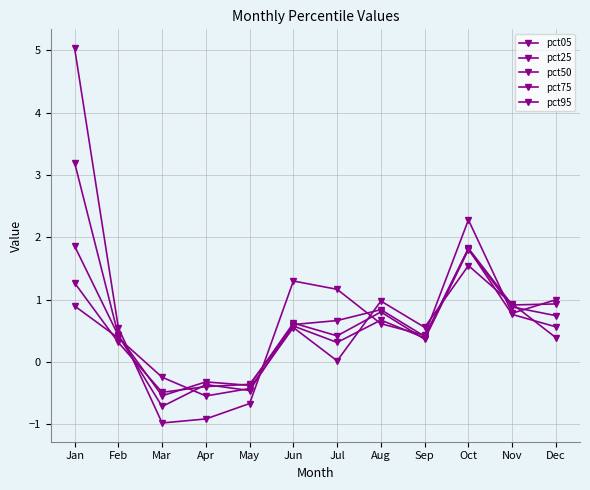

Is this an area chart (filled region under the line)?

No